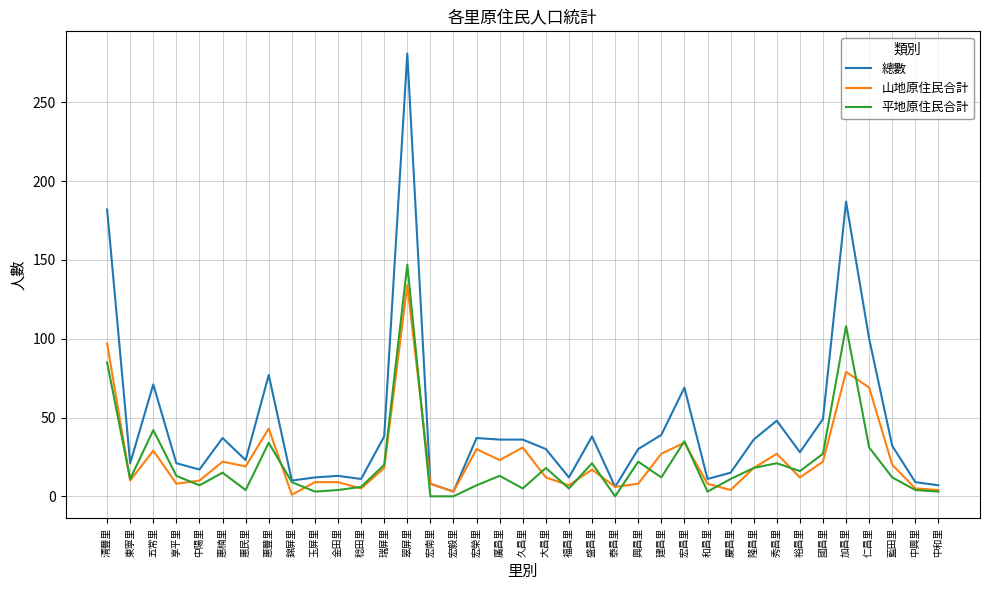

At how many categories does at least one series exceed 41?

9